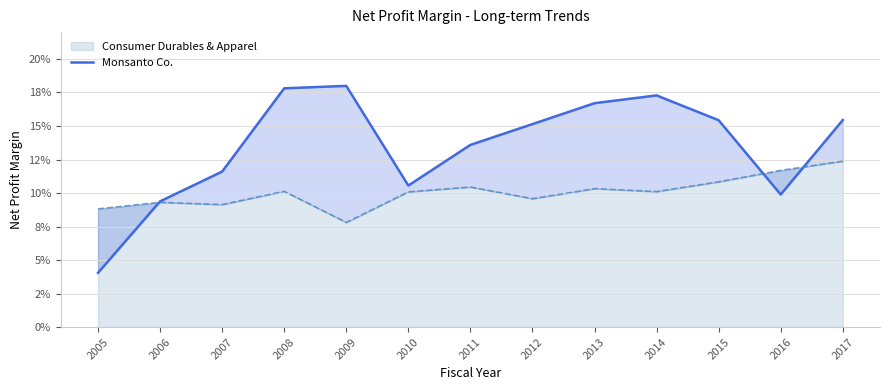

How many data points does each series have?

13